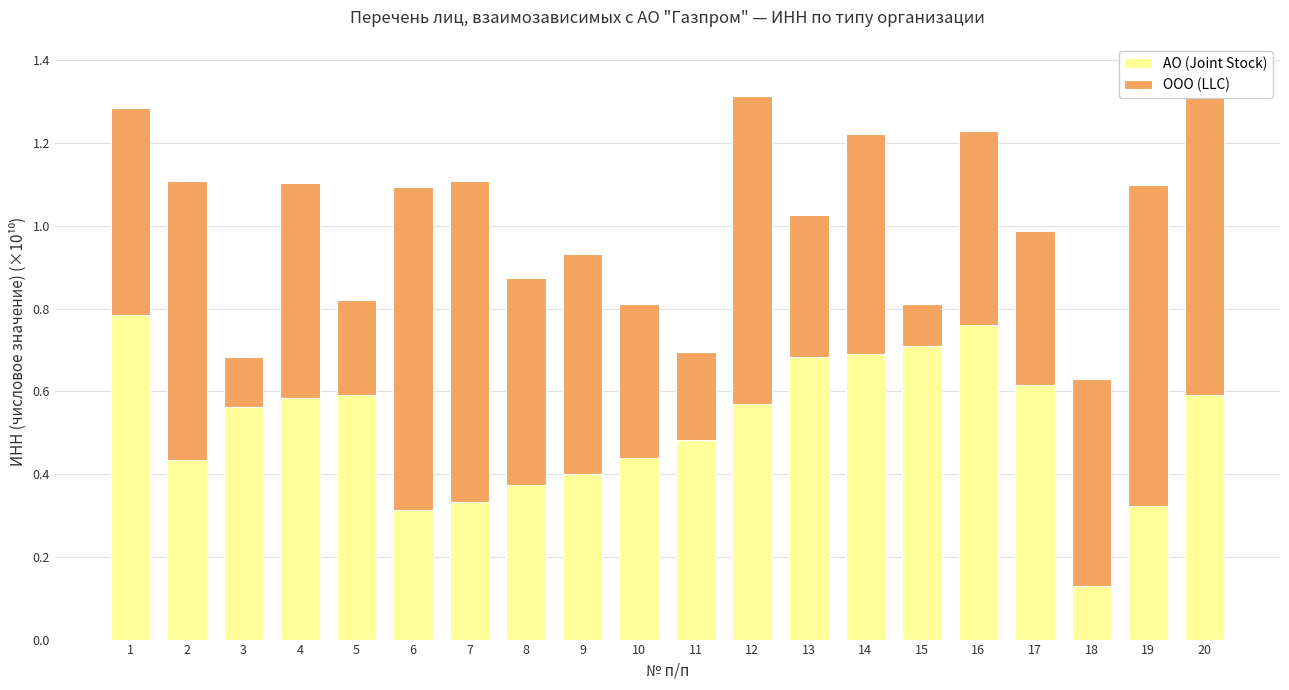

List the series in order of their peak value, highest first.

АО (Joint Stock), ООО (LLC)